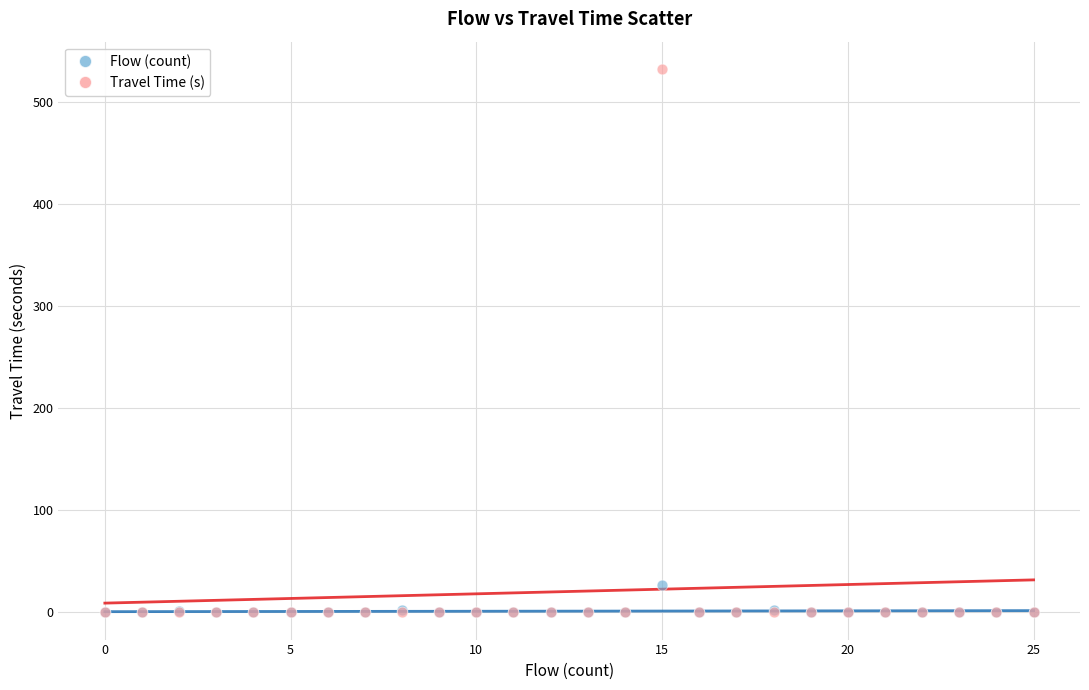

Across all series, what Y value is closest to 266?

27